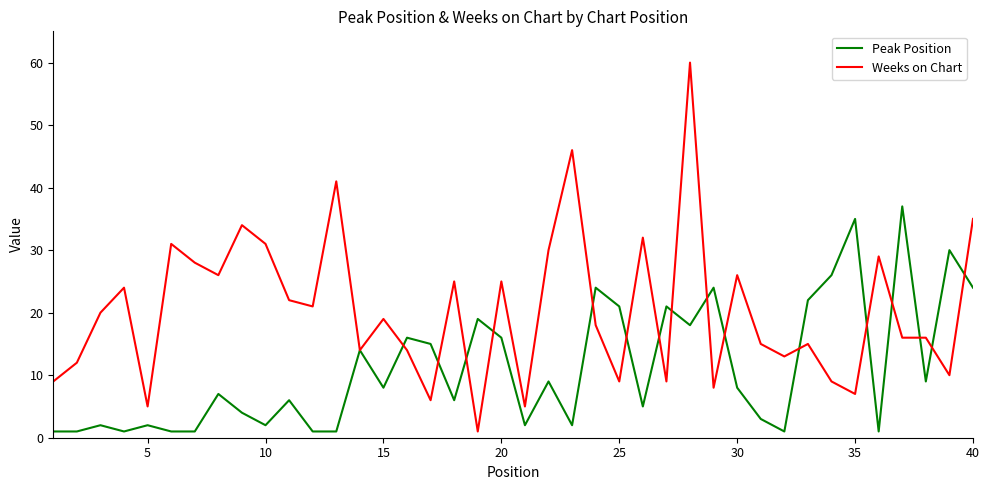

Which series has the largest range (max minus min)?

Weeks on Chart